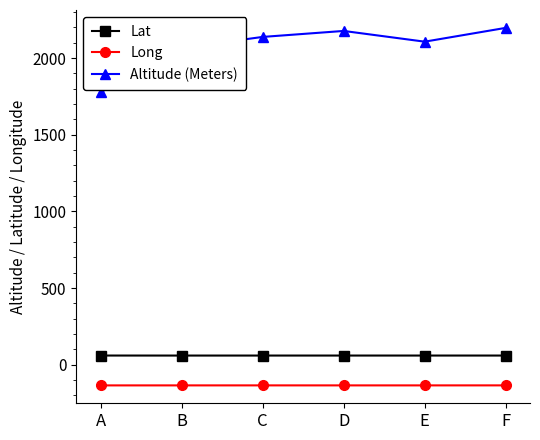

Which series has the largest total across all categories?

Altitude (Meters)